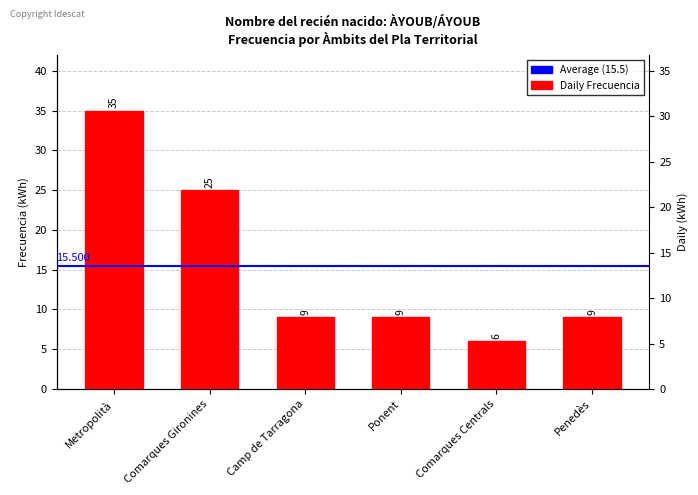

True or false: the data shows 35 at Metropolità.

True